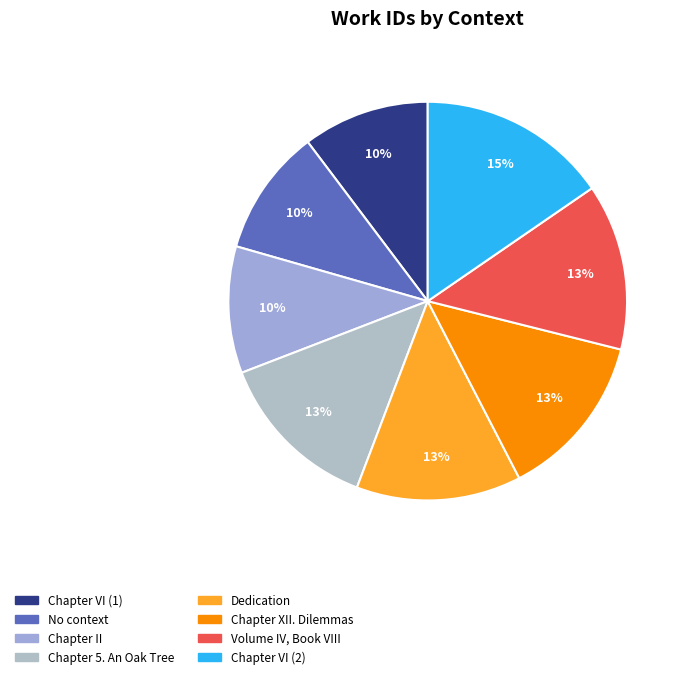

Is it true that Chapter VI (1) is 18% of the pie?

False